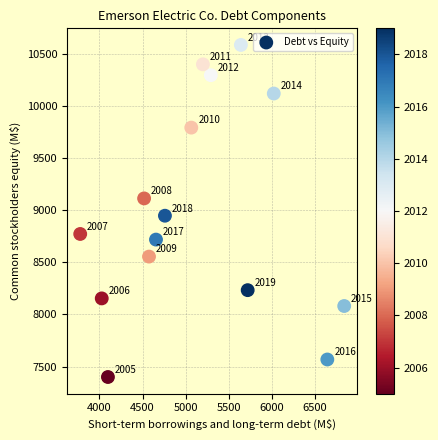

What is the range of Y values (max minus min)?

3185